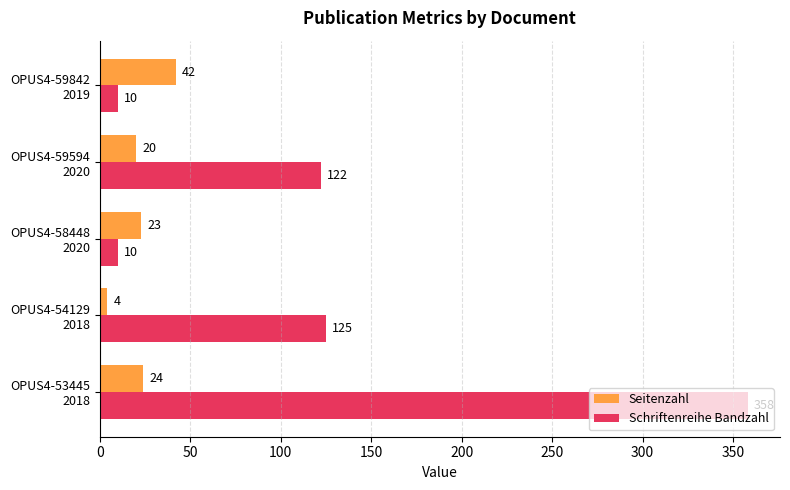

List the series in order of their overall mean, lowest first.

Seitenzahl, Schriftenreihe Bandzahl